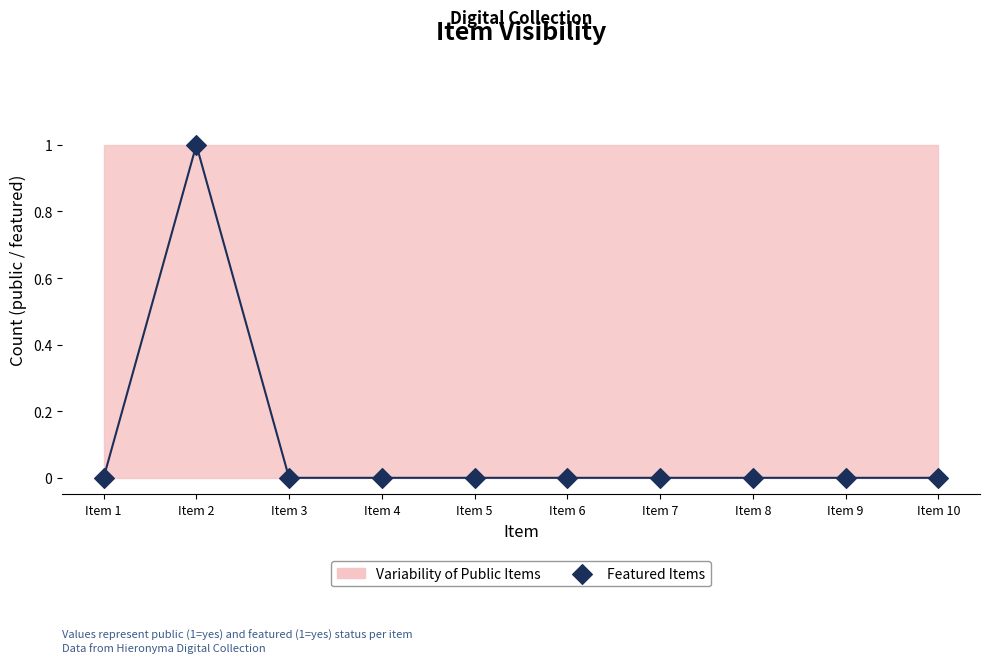

Which has a higher value, Item 7 or Item 3?

Item 7